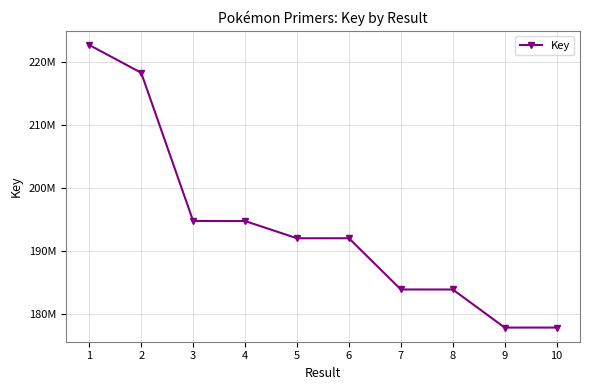

Does the chart have visible grid lines?

Yes